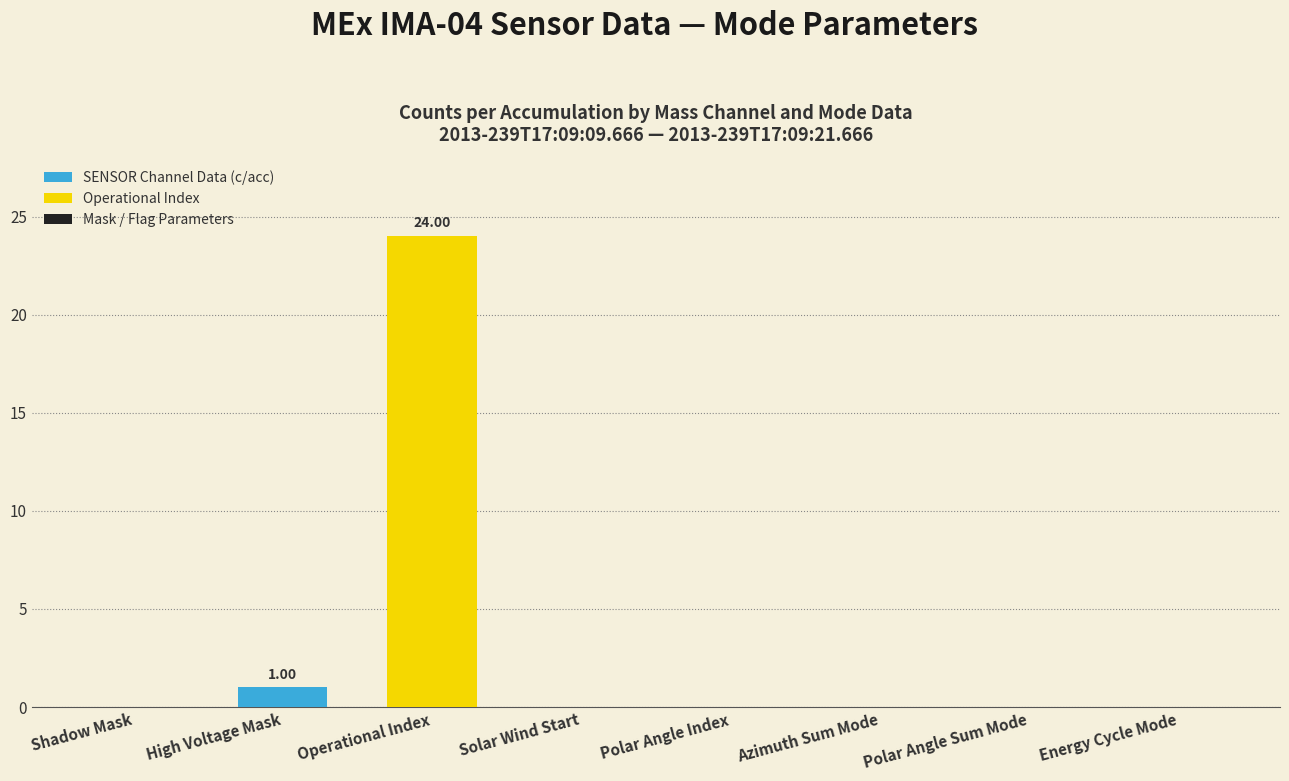

How many distinct data groups are displayed?

1